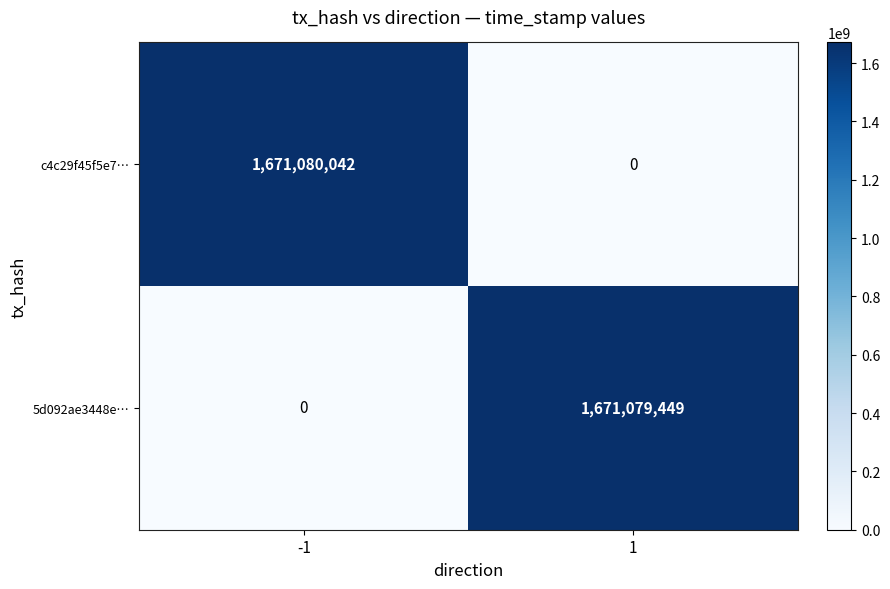

How many categories are shown in the chart?

2